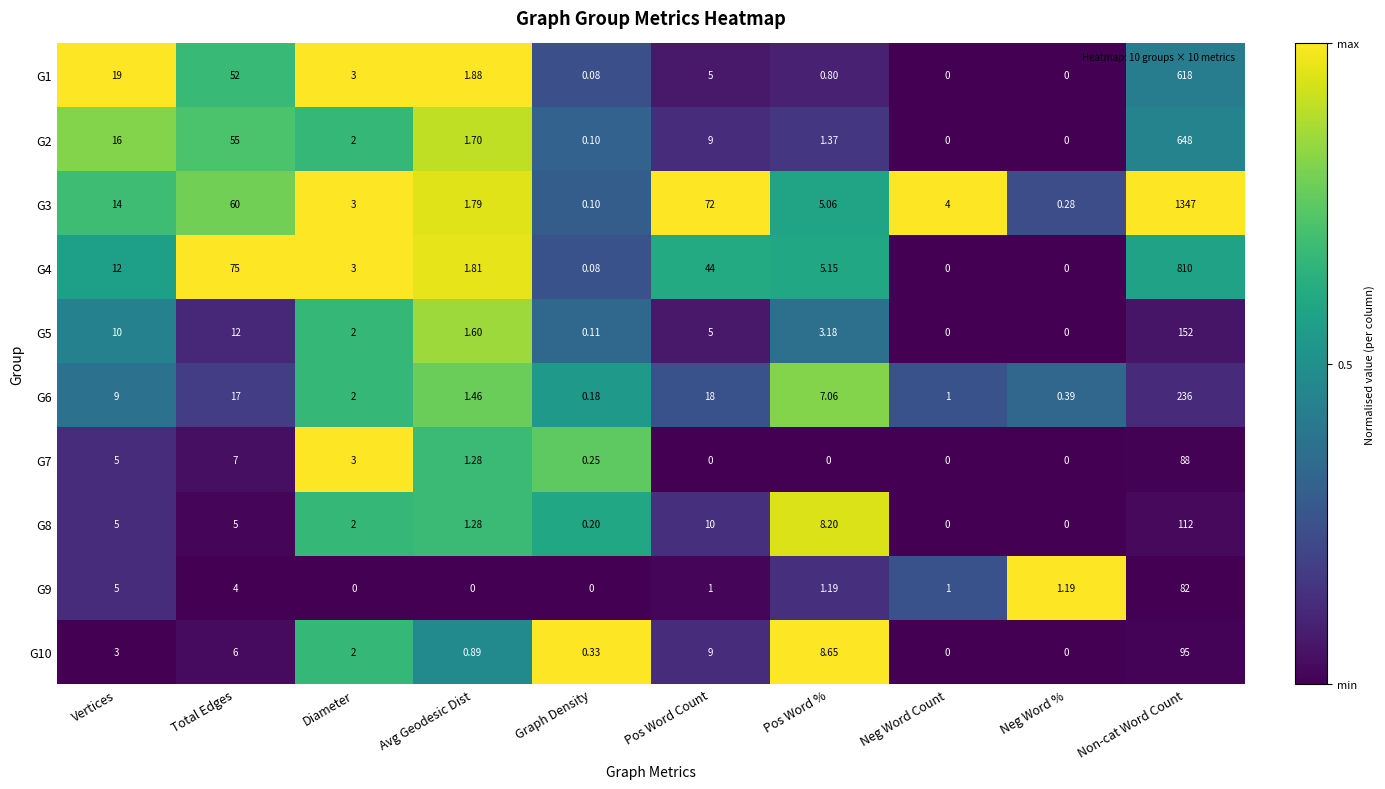

Is the value of G6 at Total Edges greater than the value of G10 at Vertices?

Yes